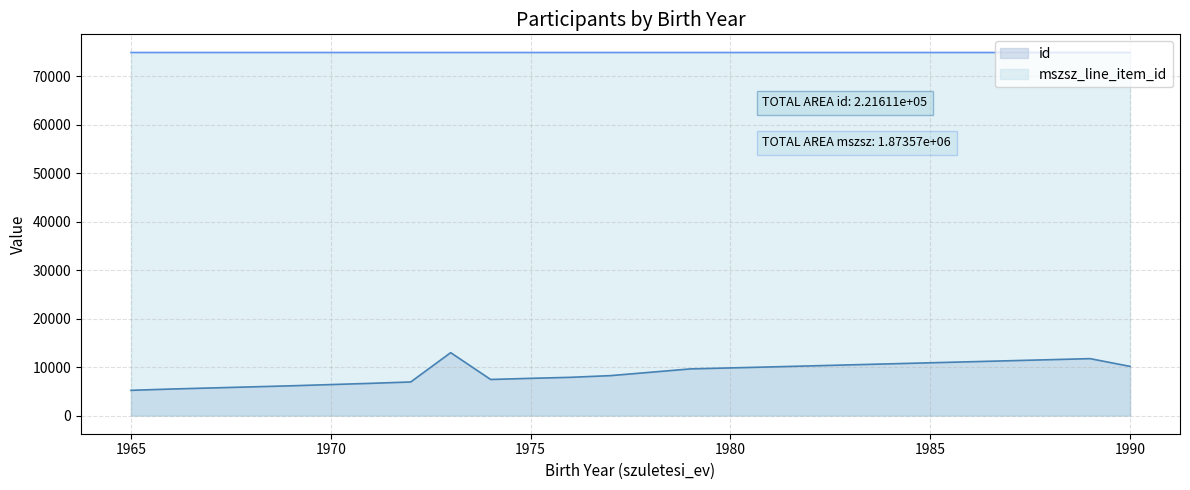

At how many categories does at least one series exceed 10487?

14